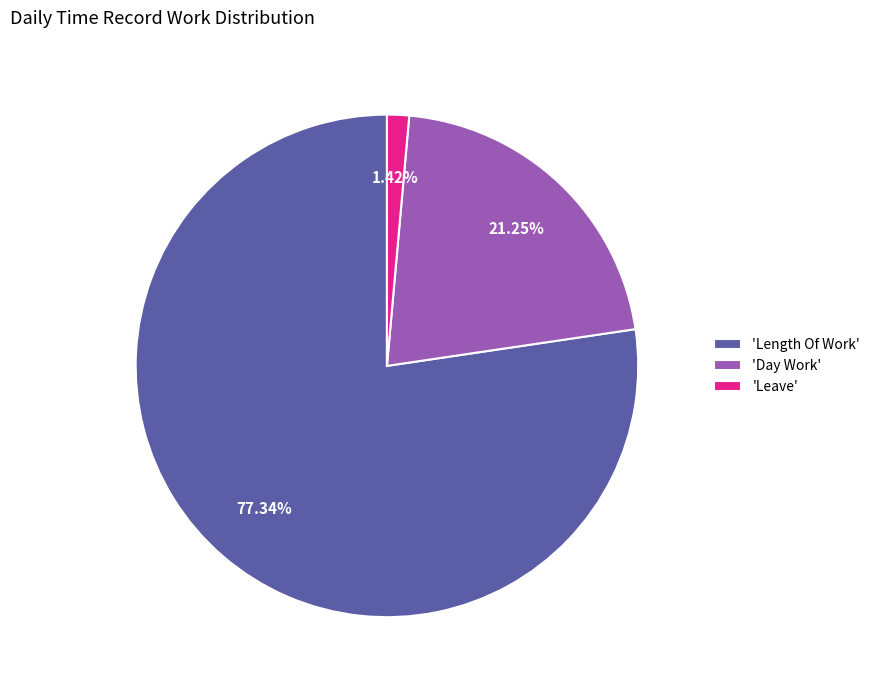

To the nearest percent, what is the average slice percentage?

33%